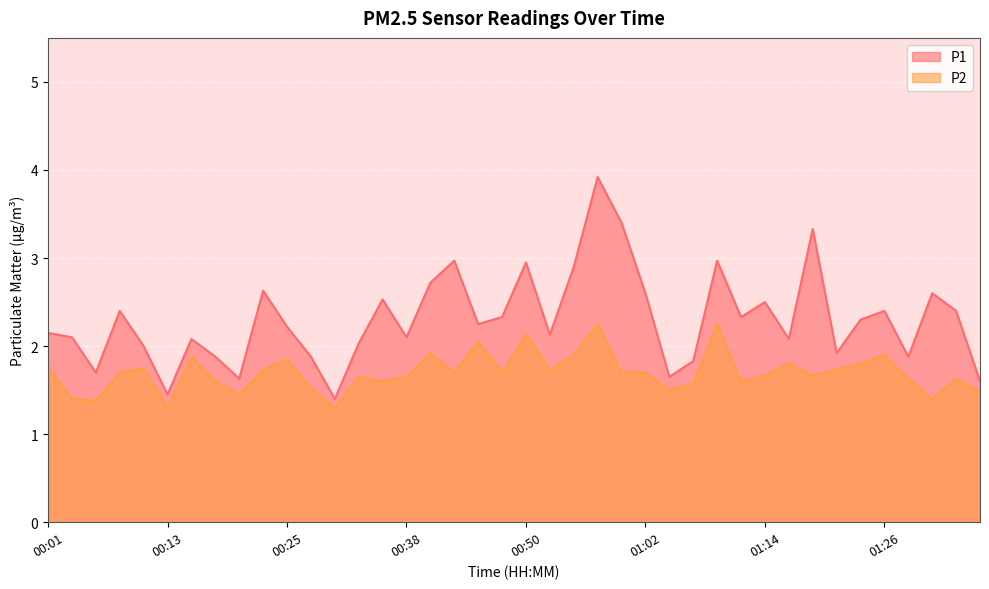

What is the difference between the maximum and minimum values in the P2 series?

0.9